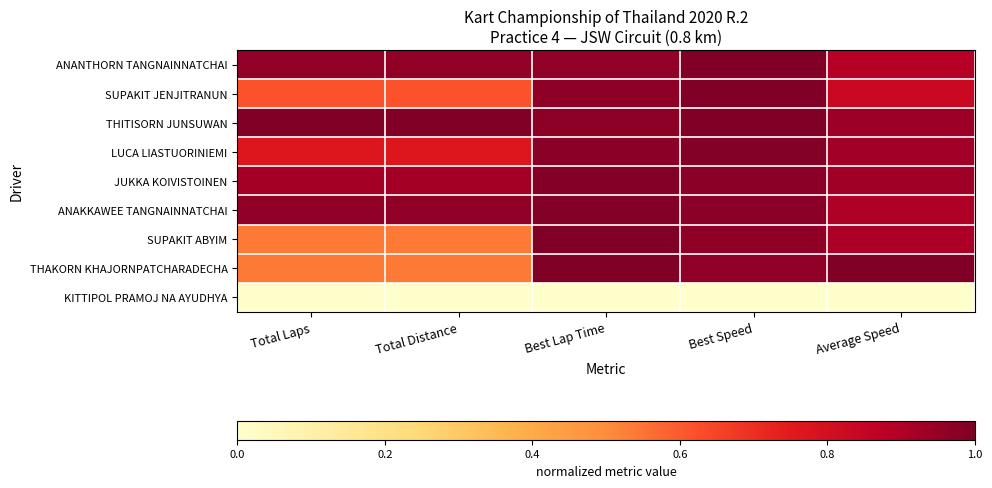

Rank the series at Best Lap Time from lowest to highest value.

KITTIPOL PRAMOJ NA AYUDHYA, ANANTHORN TANGNAINNATCHAI, SUPAKIT JENJITRANUN, THITISORN JUNSUWAN, LUCA LIASTUORINIEMI, JUKKA KOIVISTOINEN, ANAKKAWEE TANGNAINNATCHAI, SUPAKIT ABYIM, THAKORN KHAJORNPATCHARADECHA